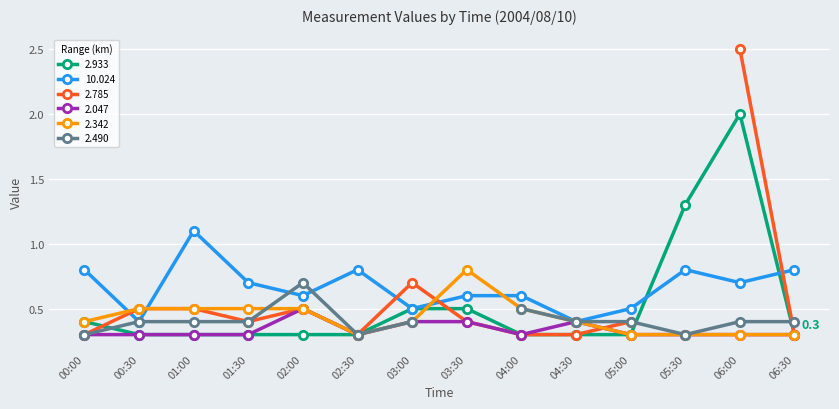

What is the lowest value of the 2.933 series?

0.3